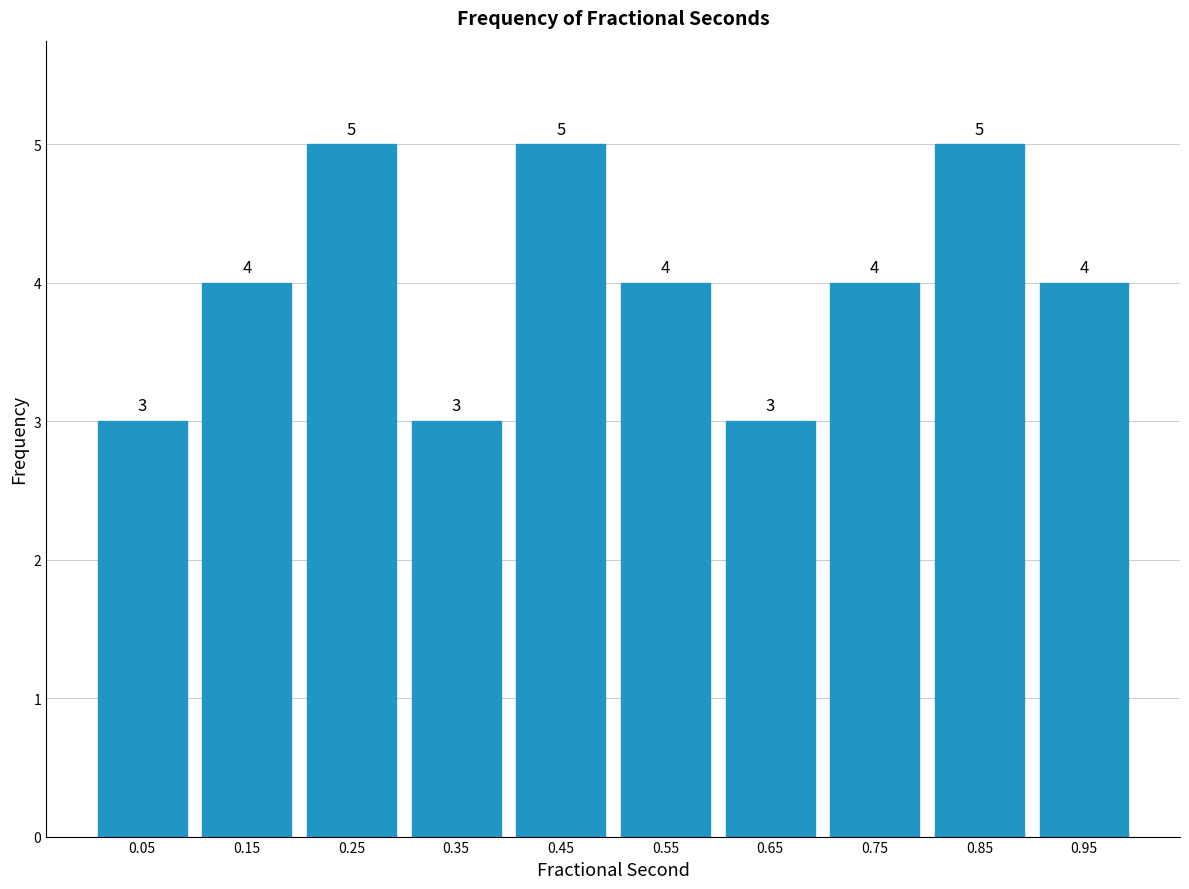

How tall is the bar that spans 0.1 to 0.2 on the x-axis?

4